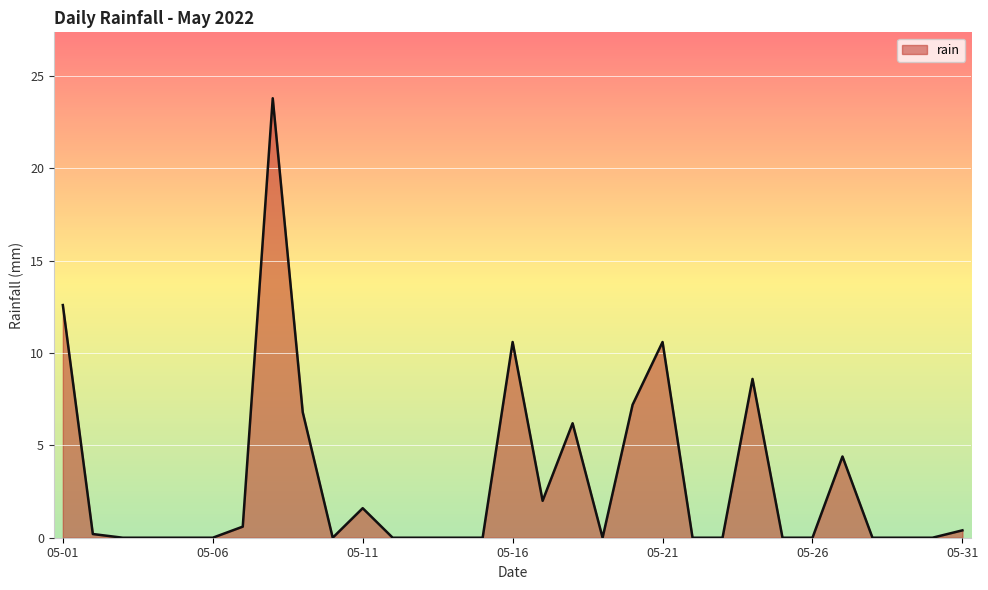

What is the greatest value displayed?

23.8